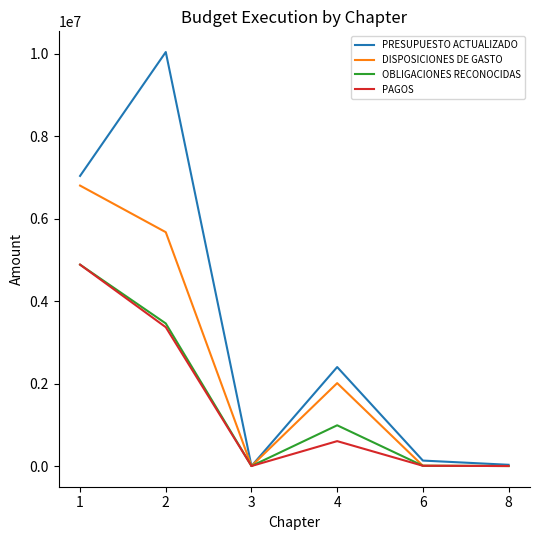

What is the highest value of the DISPOSICIONES DE GASTO series?

6798644